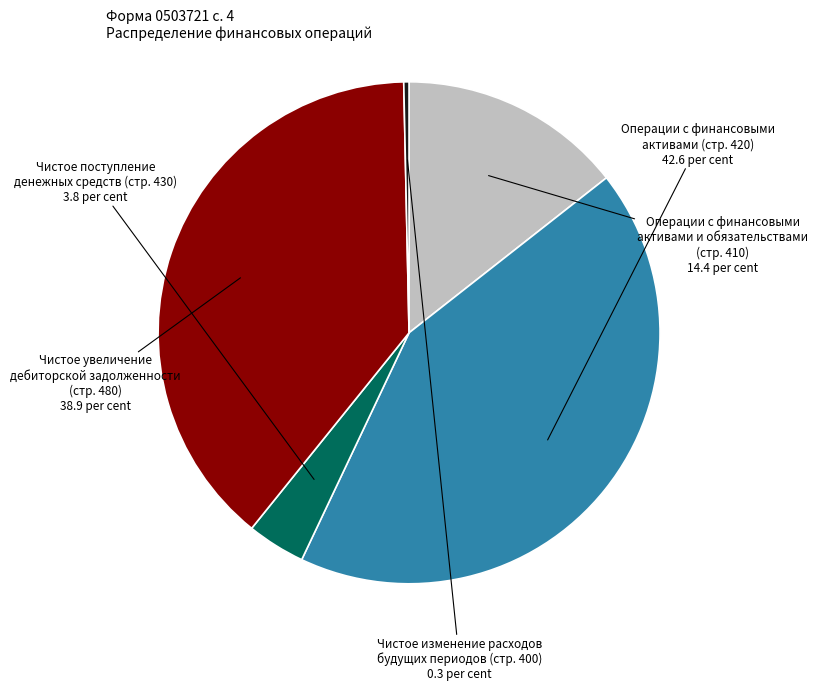

Rank the categories by value from lowest to highest.

Чистое изменение расходов будущих периодов (стр. 400), Чистое поступление денежных средств (стр. 430), Операции с финансовыми активами и обязательствами (стр. 410), Чистое увеличение дебиторской задолженности (стр. 480), Операции с финансовыми активами (стр. 420)